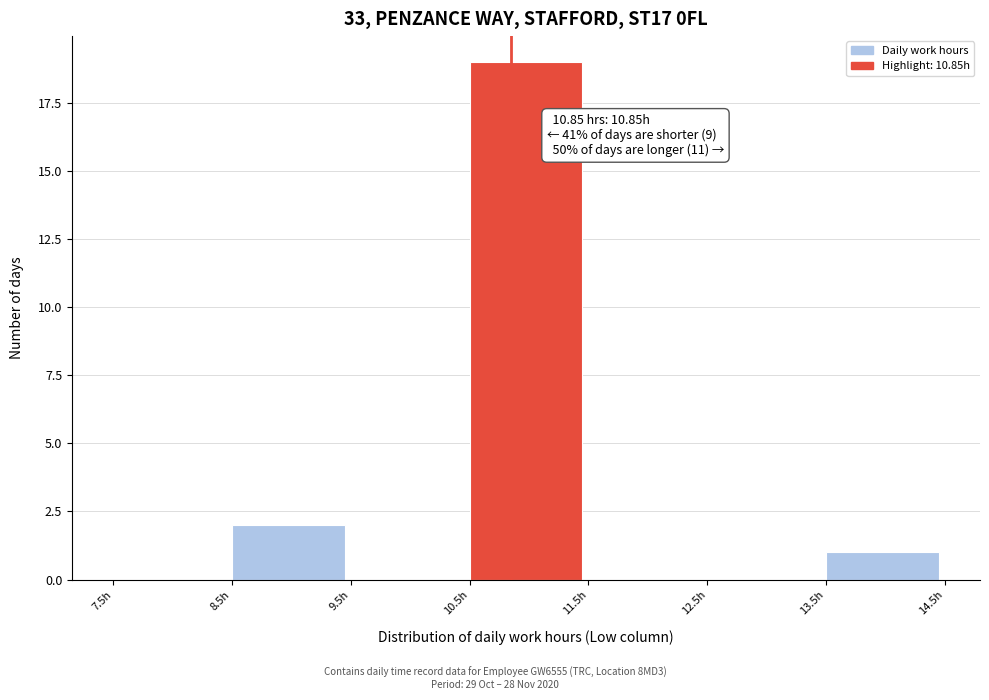

Which range on the x-axis has the tallest bar?

10.5 to 11.5